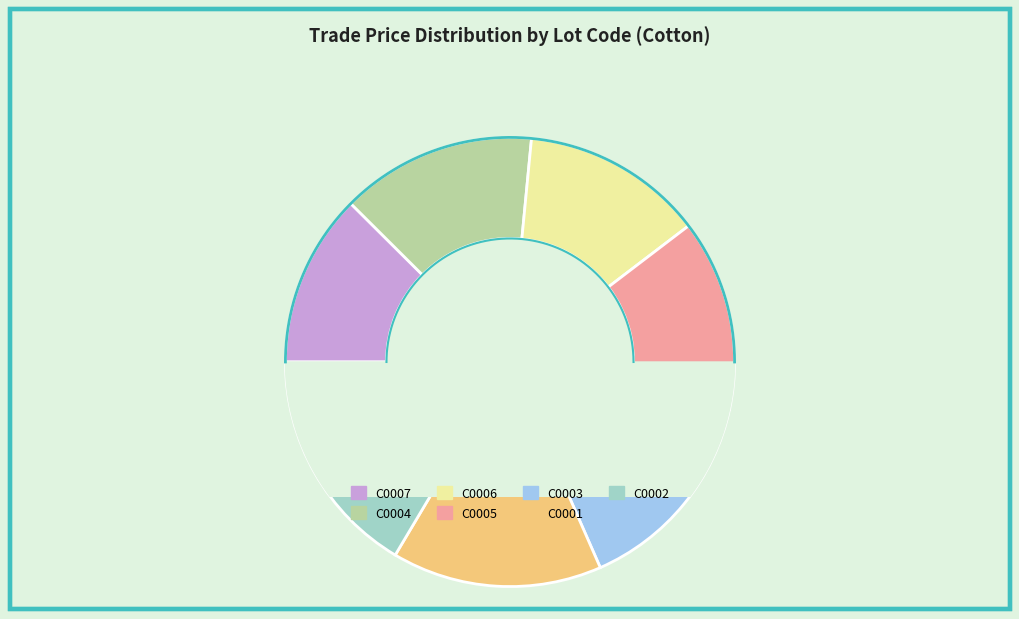

Does any single category account for the majority?

No